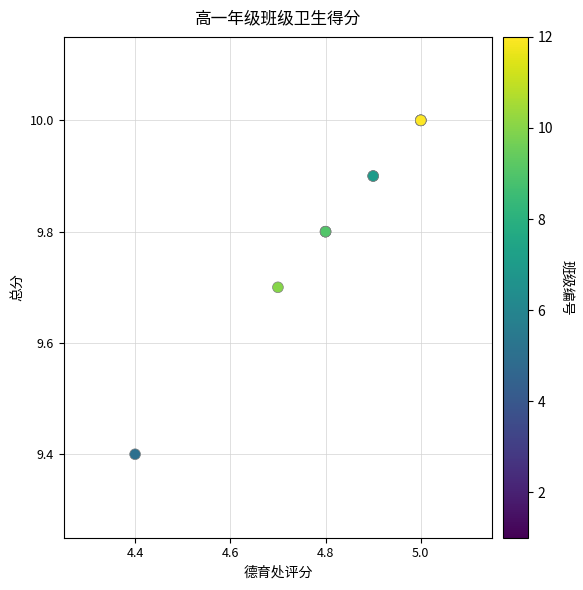

What Y value in the scatter plot is closest to 9?

9.4